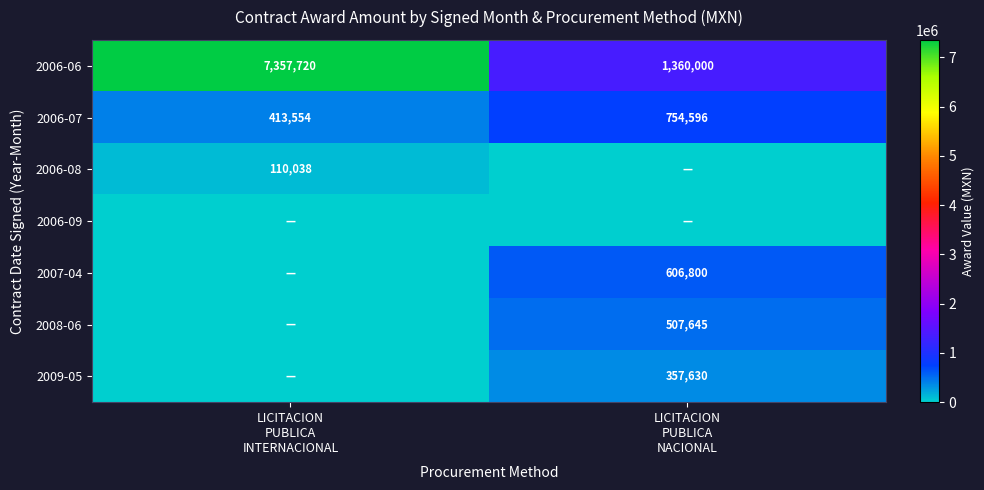

At which label does 2006-08 reach its minimum?

LICITACION PUBLICA NACIONAL